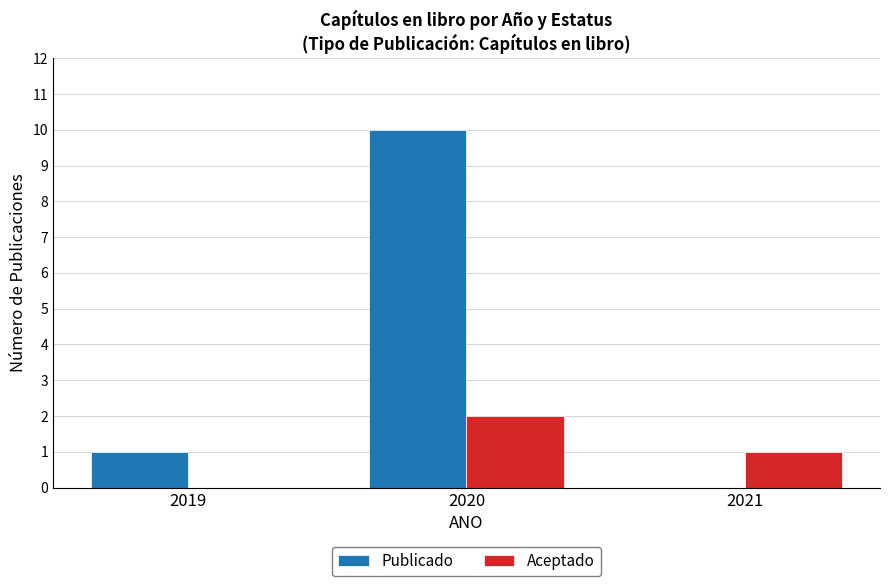

Are the bars grouped side by side (vs. stacked)?

Yes